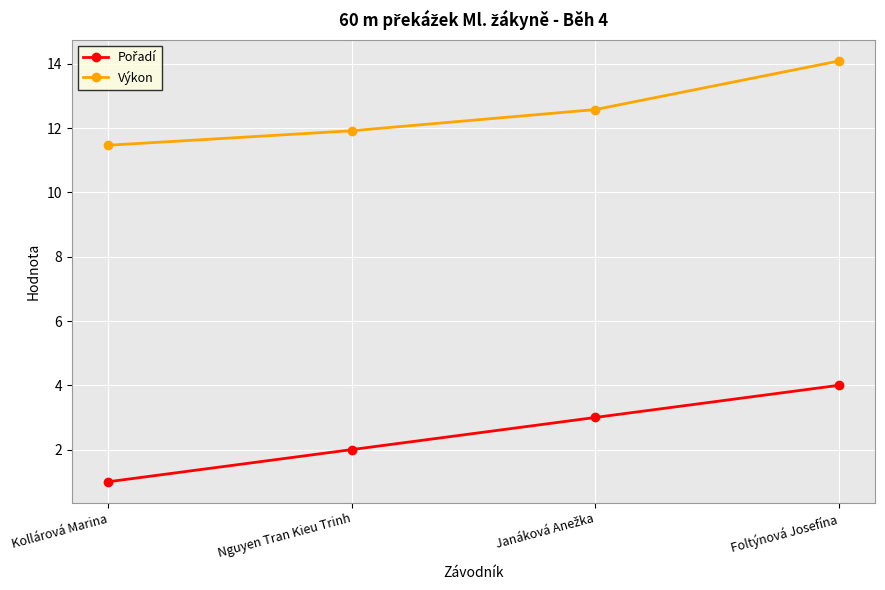

What is the difference between the highest and lowest values at Nguyen Tran Kieu Trinh?

9.9